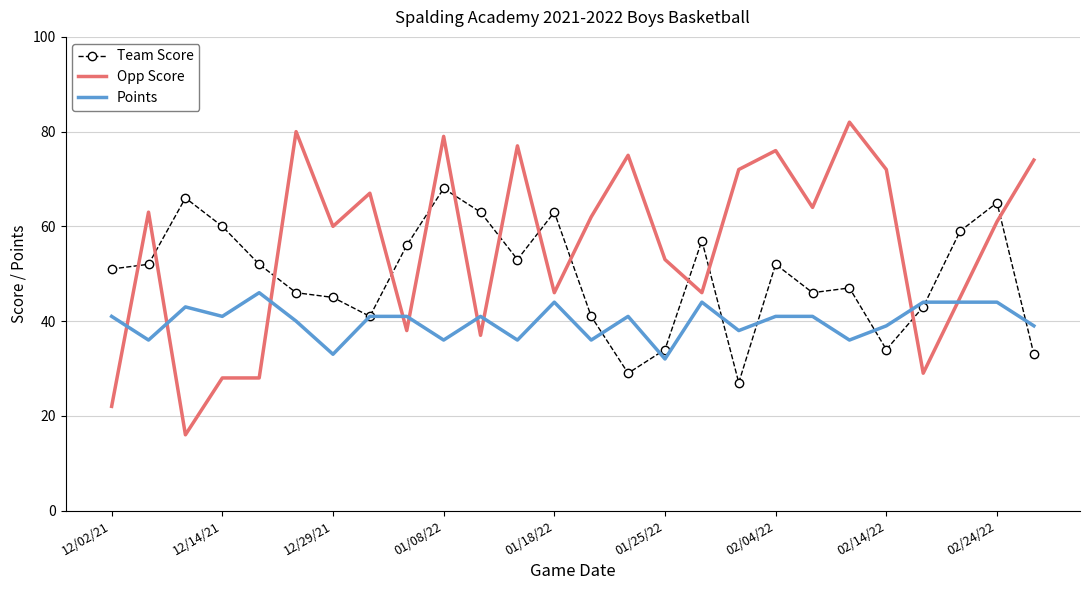

True or false: Points and Opp Score intersect in this chart.

True